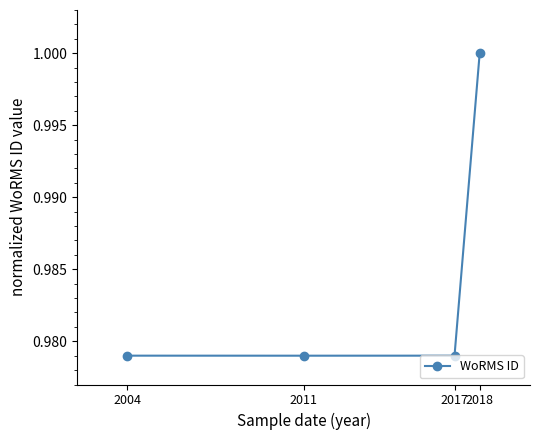

Which label corresponds to the largest value in the chart?

2018